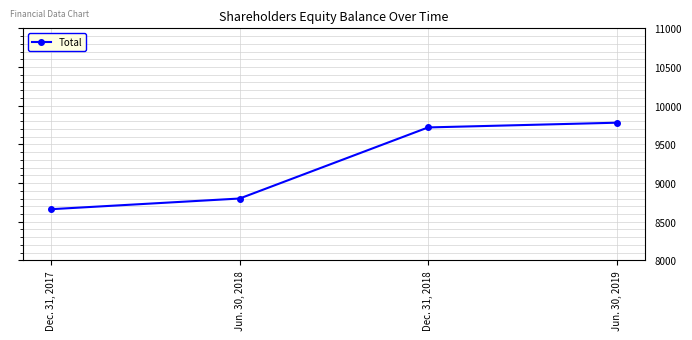

What is the approximate value at Dec. 31, 2017, to the nearest 10?

8660